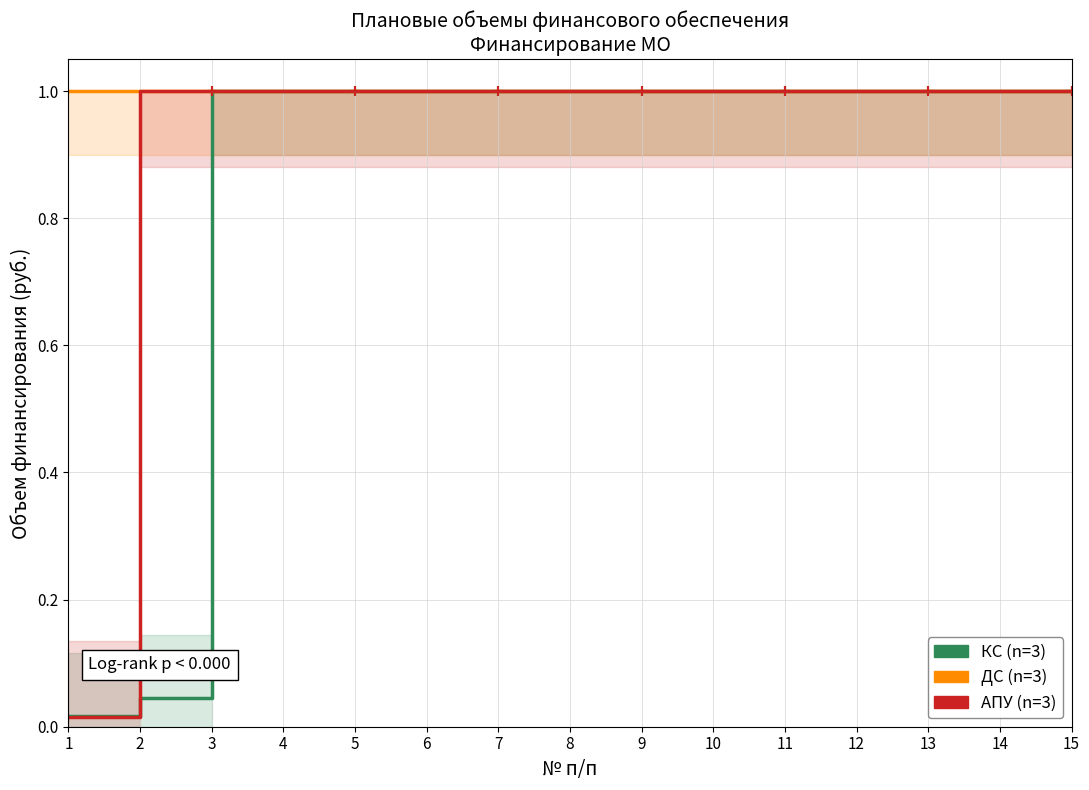

At which label is ДС (Medium Risk) closest to 1?

1